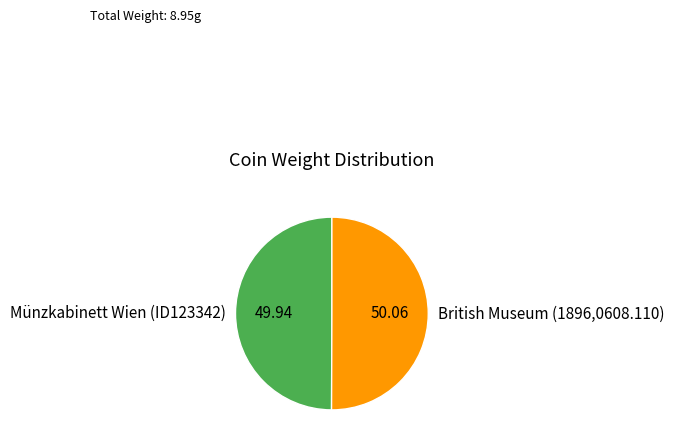

Do British Museum (1896,0608.110) and Münzkabinett Wien (ID123342) together represent more than half of the pie?

Yes